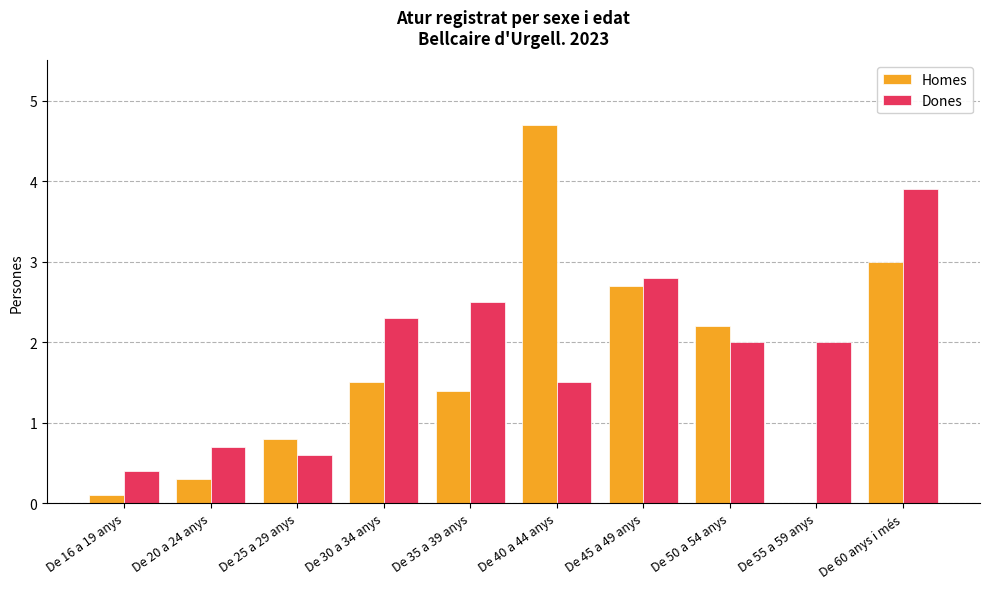

Which category has the highest value in the Homes series?

De 40 a 44 anys